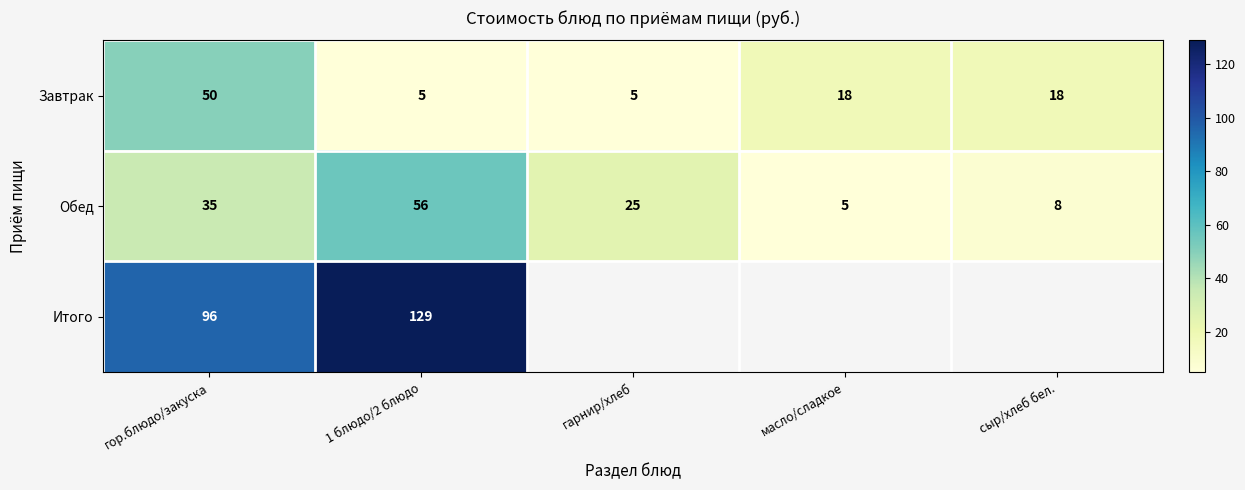

What is the total value across all series at 1 блюдо/2 блюдо?

190